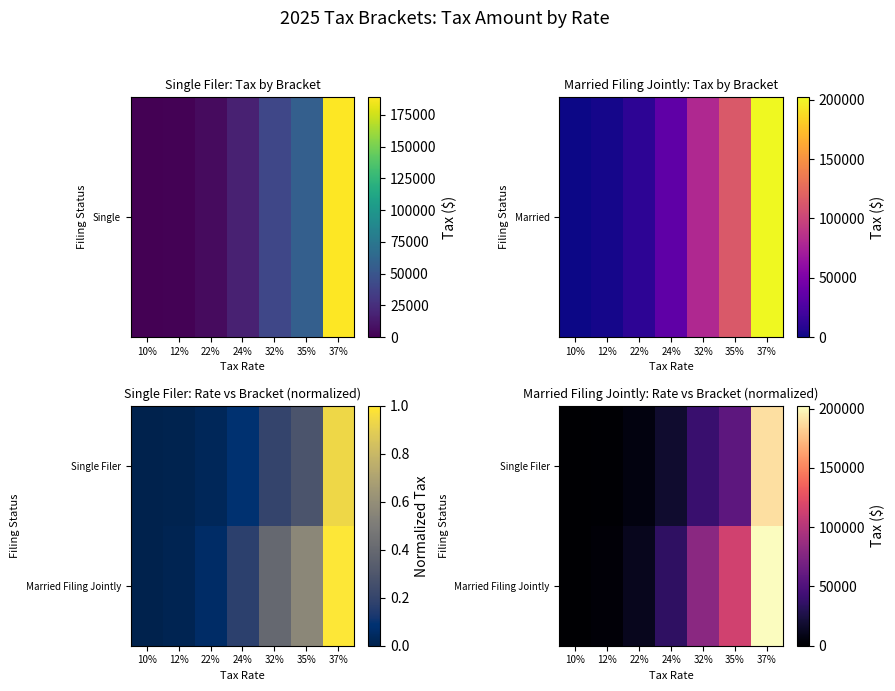

What is the sum of all Single Filer values?

310622.3